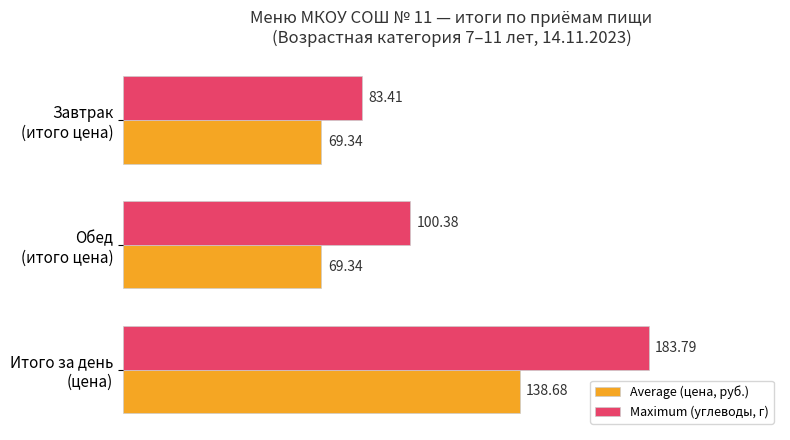

List the series in order of their overall mean, lowest first.

Average (цена, руб.), Maximum (углеводы, г)